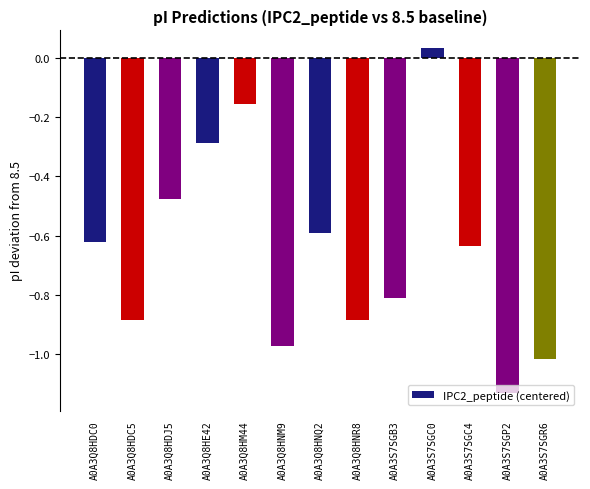

How many data points does each series have?

13